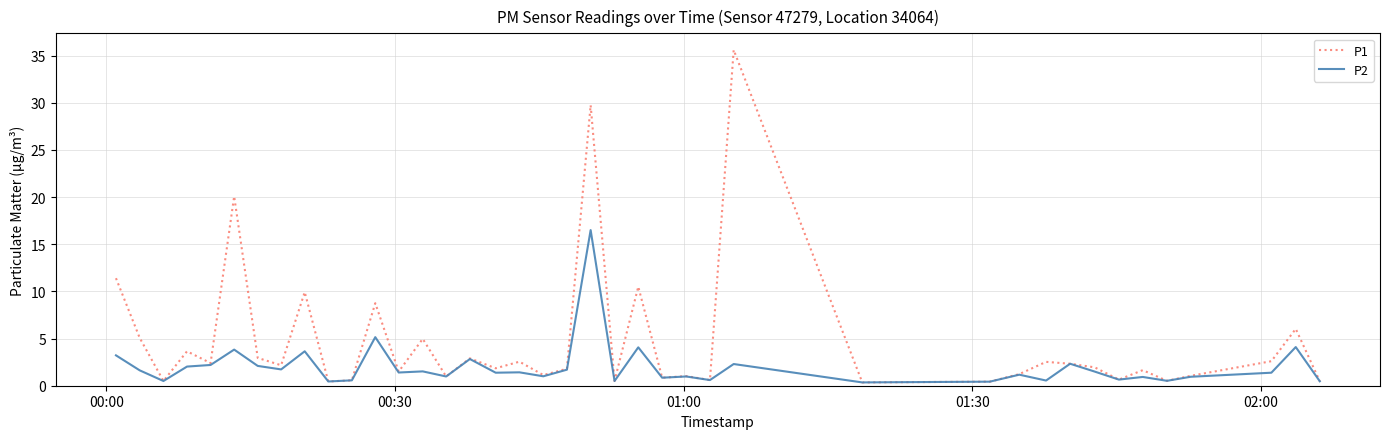

What is the maximum value shown in the chart?

35.6